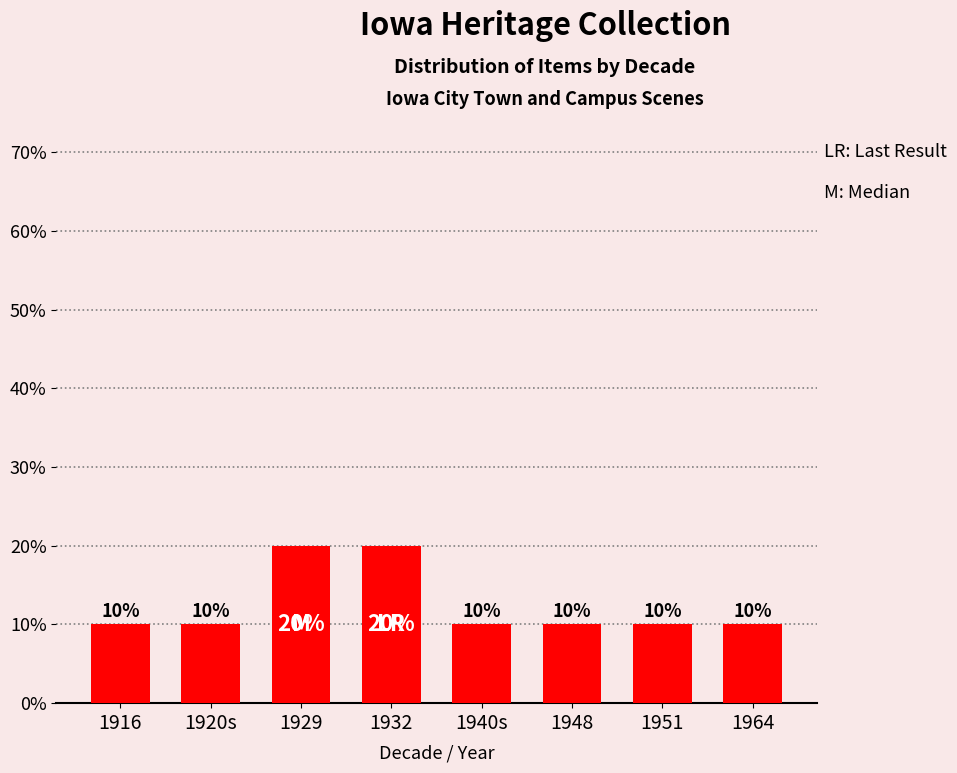

How many values are between 10 and 20?

8